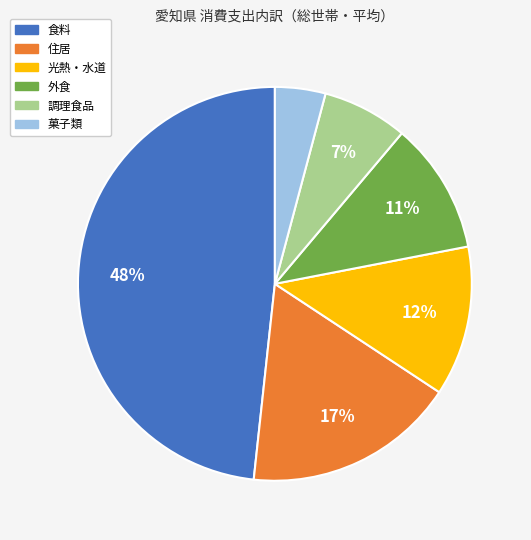

Rank the categories by value from highest to lowest.

食料, 住居, 光熱・水道, 外食, 調理食品, 菓子類